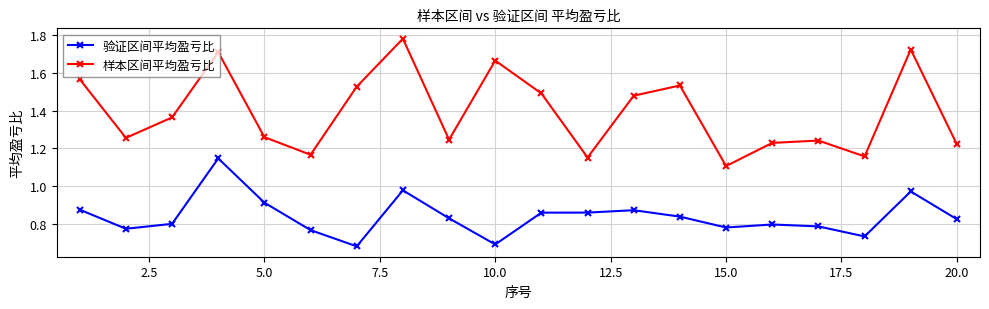

True or false: 验证区间平均盈亏比 and 样本区间平均盈亏比 cross at least once.

False